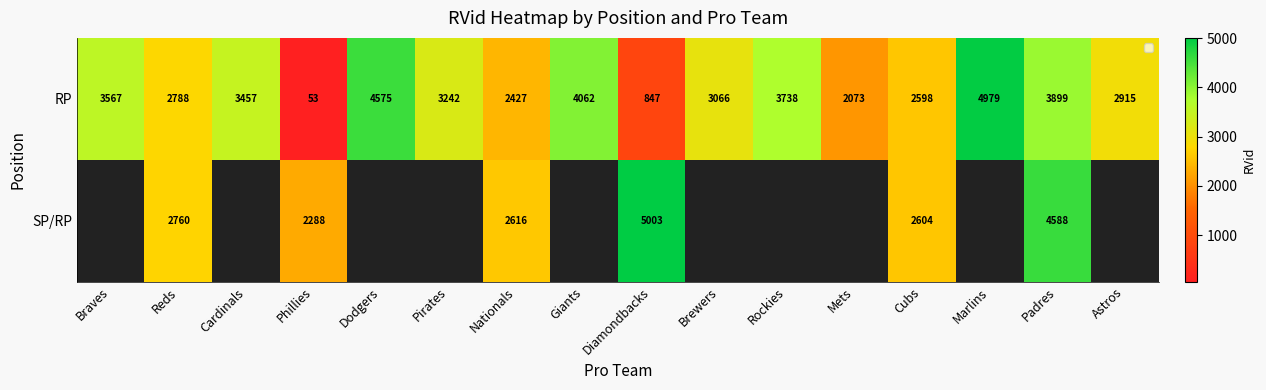

The RP series shows 995.7 at Dodgers. True or false?

False